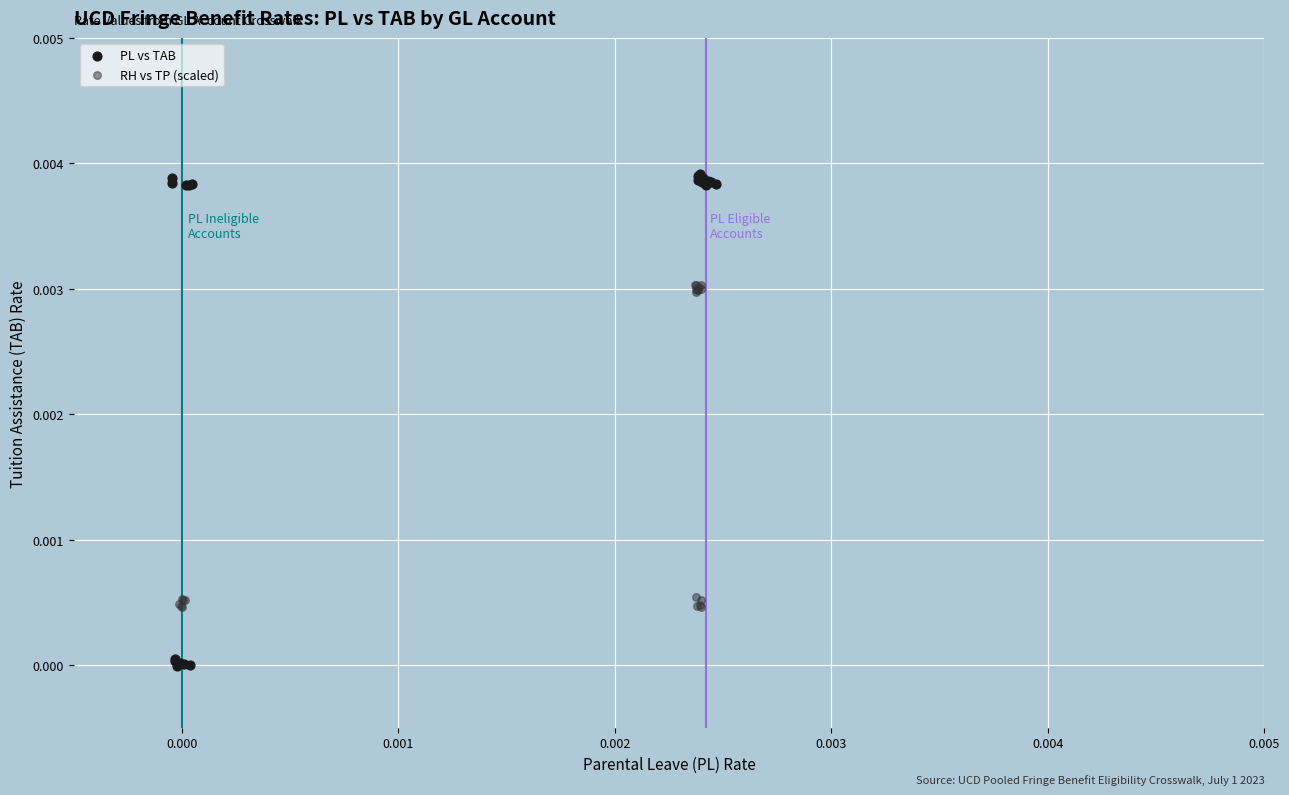

Which series contains the highest Y value?

PL vs TAB